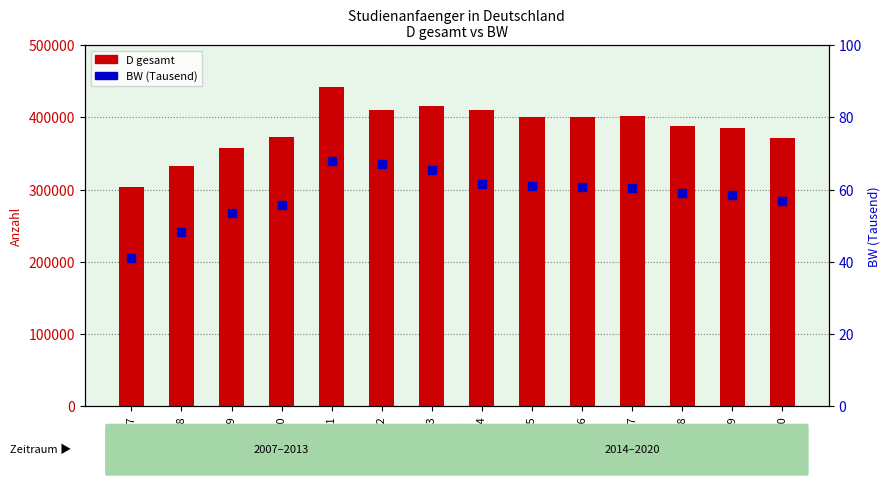

Which series reaches the maximum Y coordinate?

D (total)